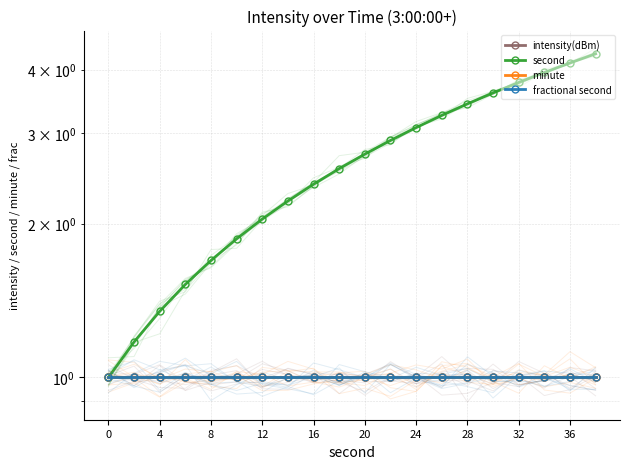

Is it true that minute equals 1.0 at 36?

True